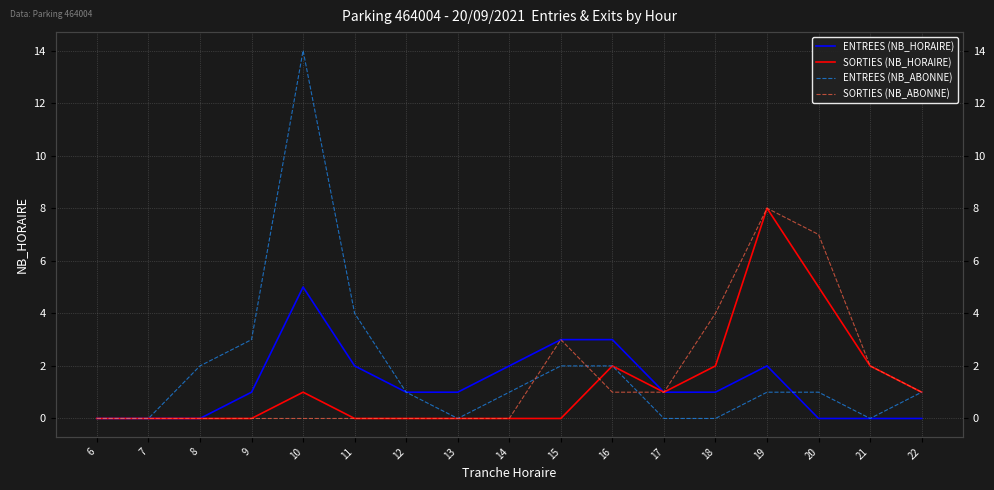

Is the value of SORTIES (NB_HORAIRE) at 17 greater than the value of ENTREES (NB_HORAIRE) at 6?

Yes